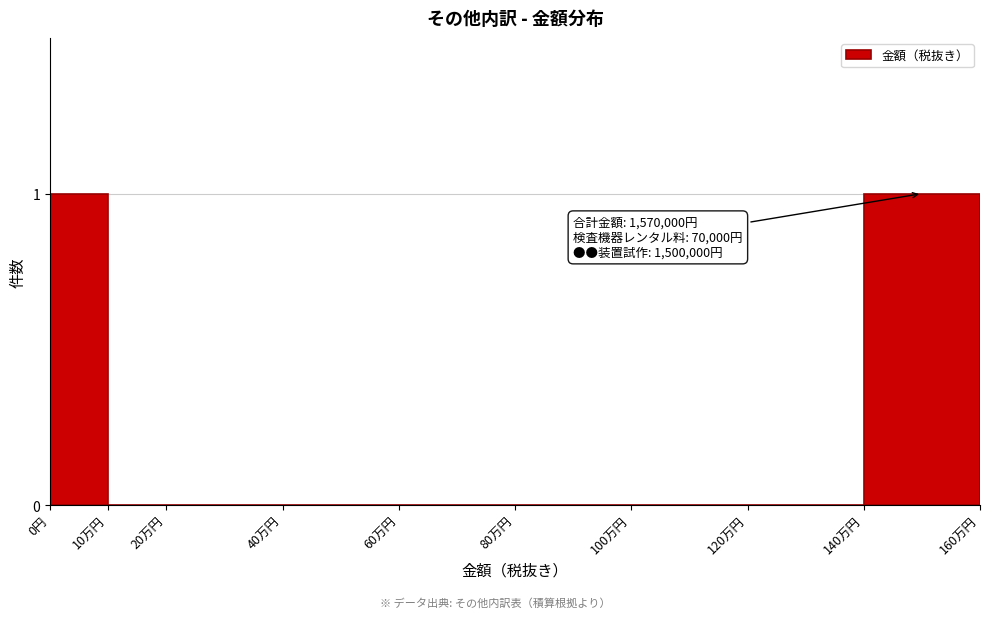

Reading right to left, transcribe all the data shown in this chart.

140万円=1	120万円=0	100万円=0	80万円=0	60万円=0	40万円=0	20万円=0	10万円=0	0円=1